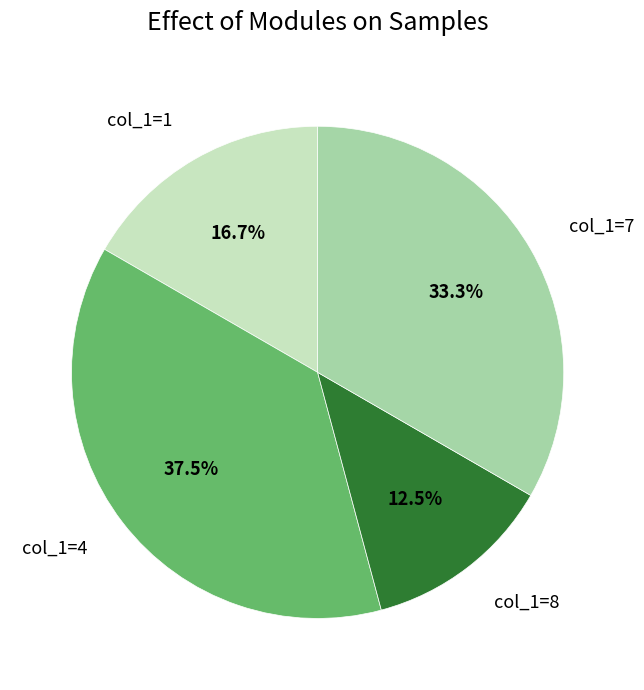

Which has a higher value, col_1=7 or col_1=1?

col_1=7